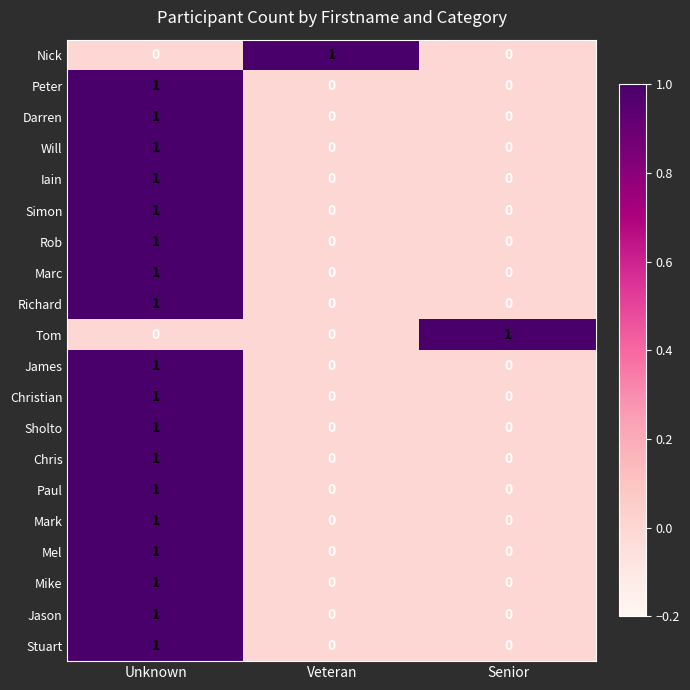

Is it true that James equals 0 at Senior?

True